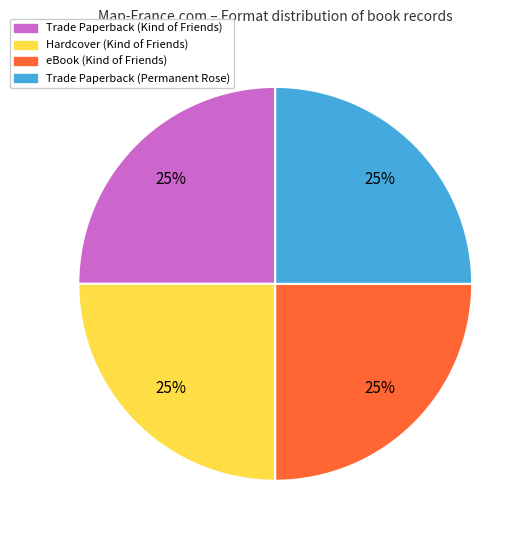

Is there any slice that represents more than half of the pie?

No